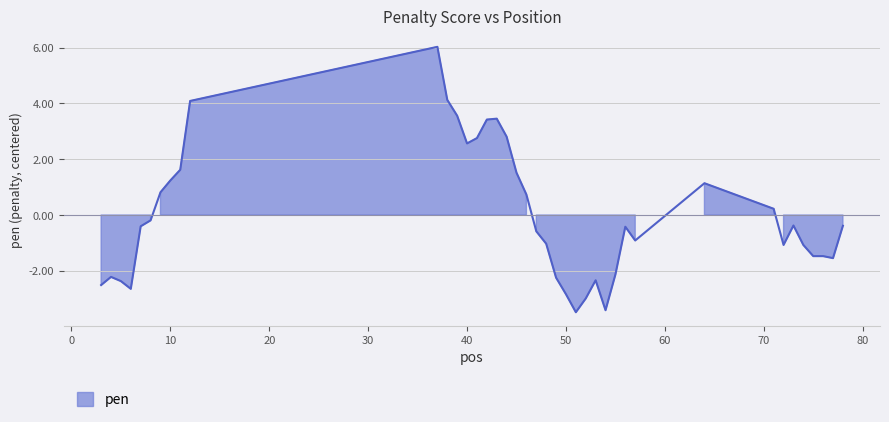

Where does the data first go above 0?

9